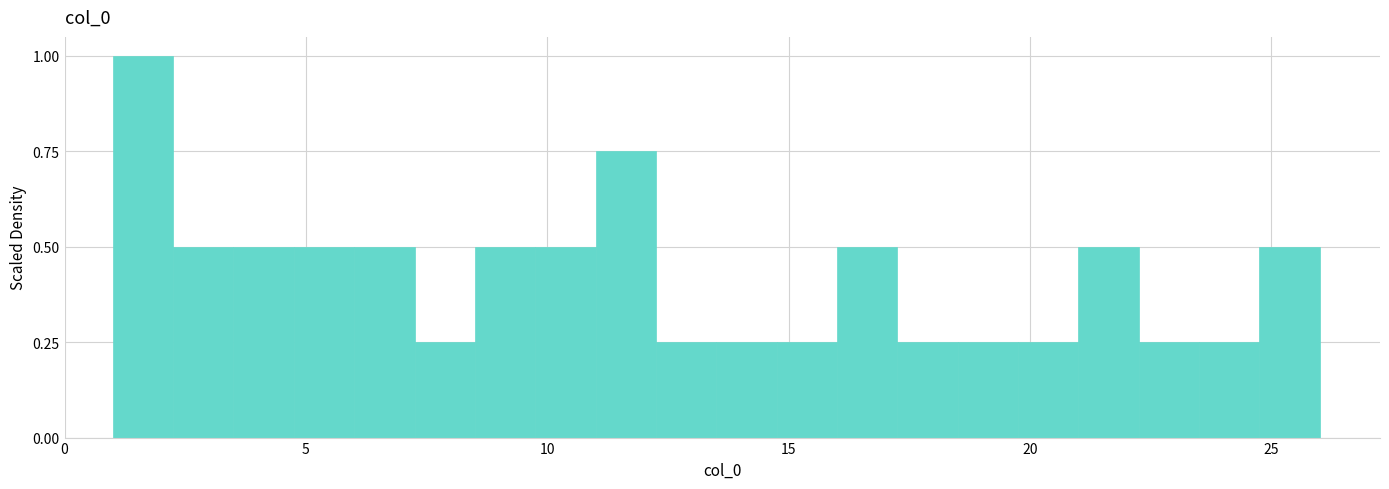

Read against the x-axis, roughly where is the centre of the tallest bar?

1.5